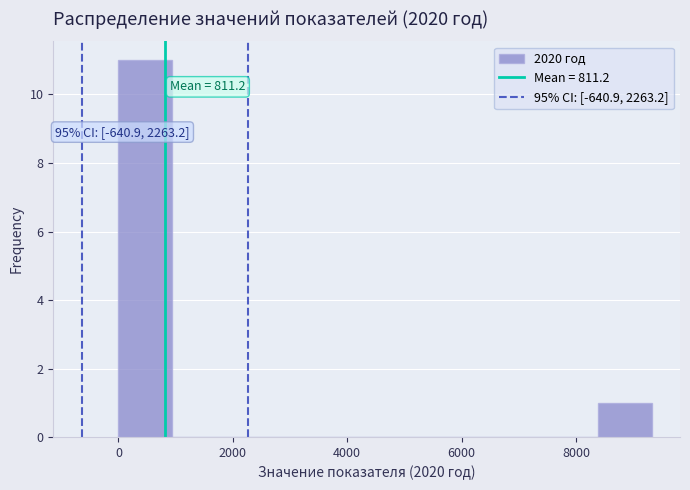

Which range on the x-axis has the tallest bar?

0 to 1000